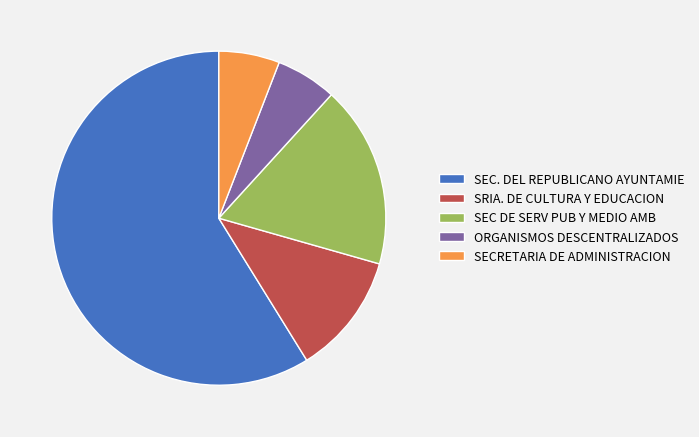

Count the number of slices in the pie.

5